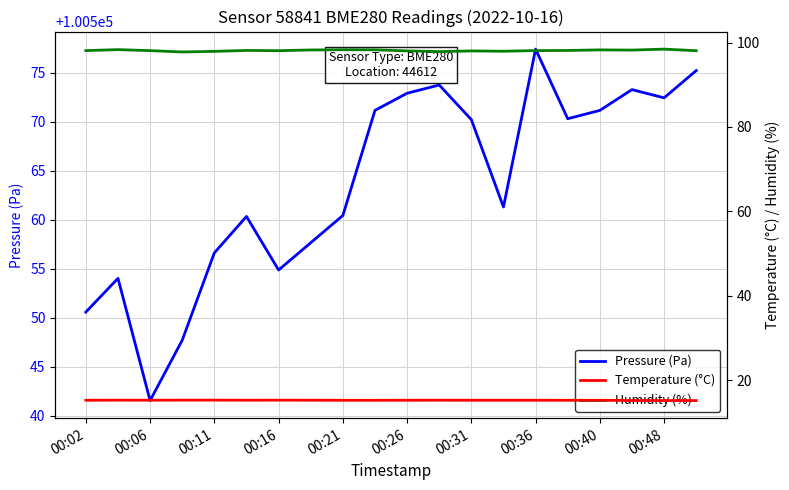

Reading right to left, list all the values displayed in this chart.

Pressure (Pa): 100575.2	100572.4	100573.3	100571.2	100570.3	100577.4	100561.3	100570.2	100573.8	100572.9	100571.2	100560.4	100557.7	100554.9	100560.3	100556.6	100547.7	100541.6	100554.0	100550.6
Temperature (°C): 15.1	15.1	15.1	15.2	15.2	15.2	15.2	15.2	15.2	15.2	15.2	15.2	15.2	15.2	15.2	15.2	15.2	15.2	15.2	15.2
Humidity (%): 98.1	98.5	98.2	98.3	98.1	98.1	98.0	98.0	97.9	98.0	98.3	98.3	98.2	98.1	98.1	97.9	97.8	98.1	98.3	98.1